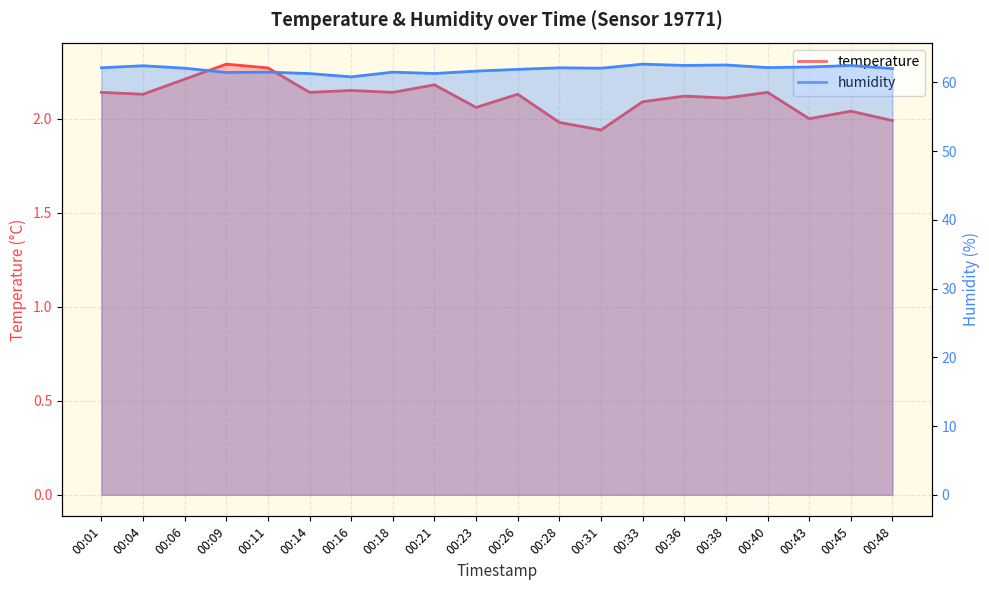

Does the chart have visible grid lines?

Yes